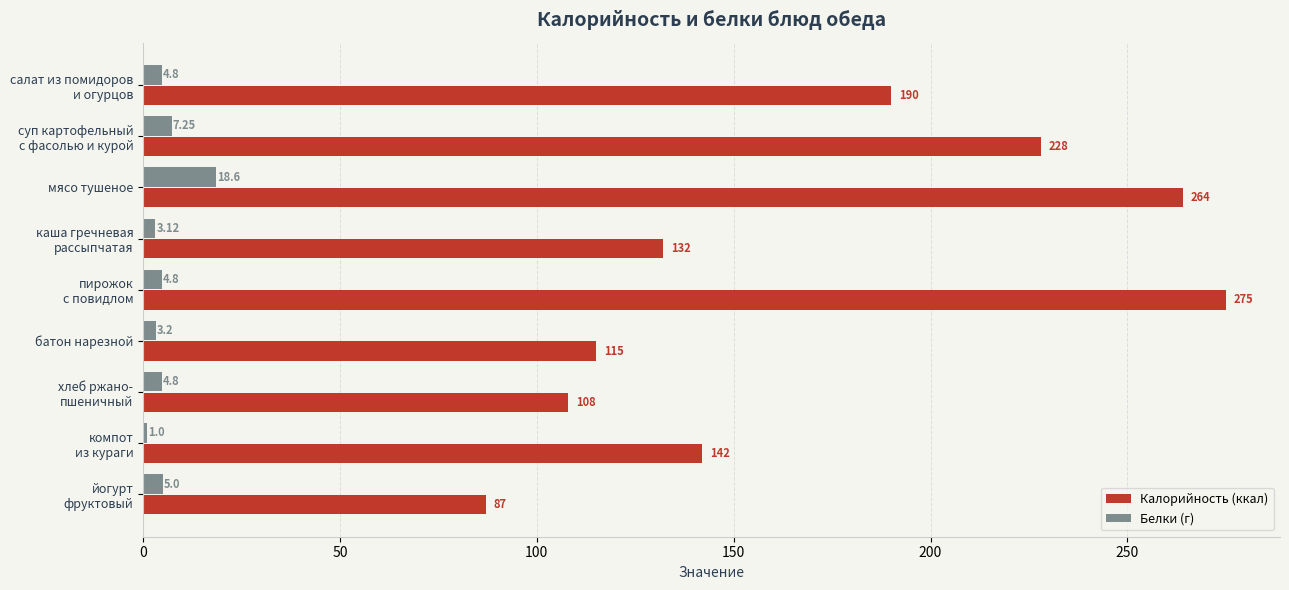

At how many categories does at least one series exceed 204?

3